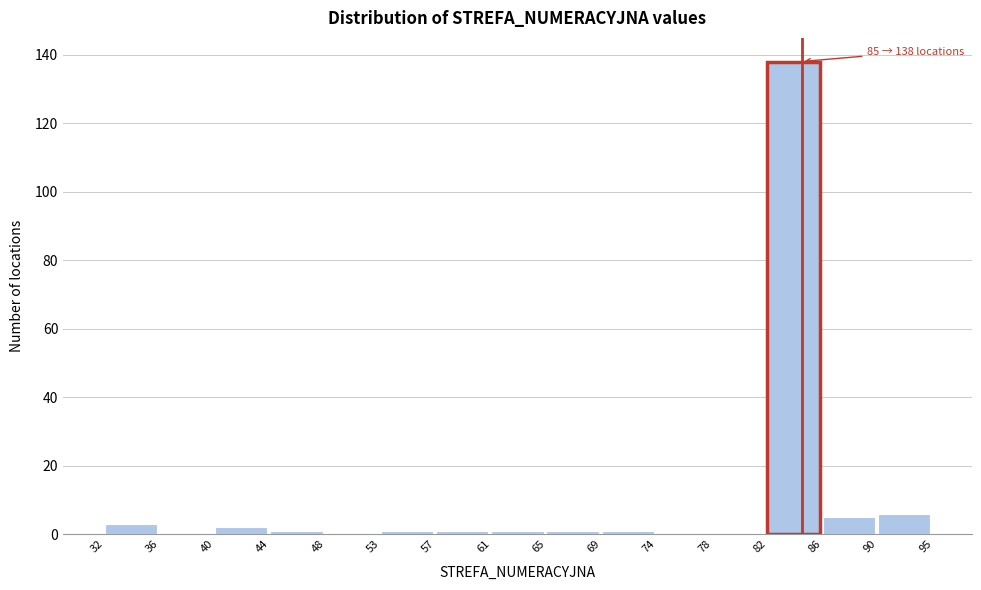

Reading left to right, extract all data points from this chart.

32=3	36=0	40=2	44=1	48=0	53=1	57=1	61=1	65=1	69=1	74=0	78=0	82=138	86=5	90=6